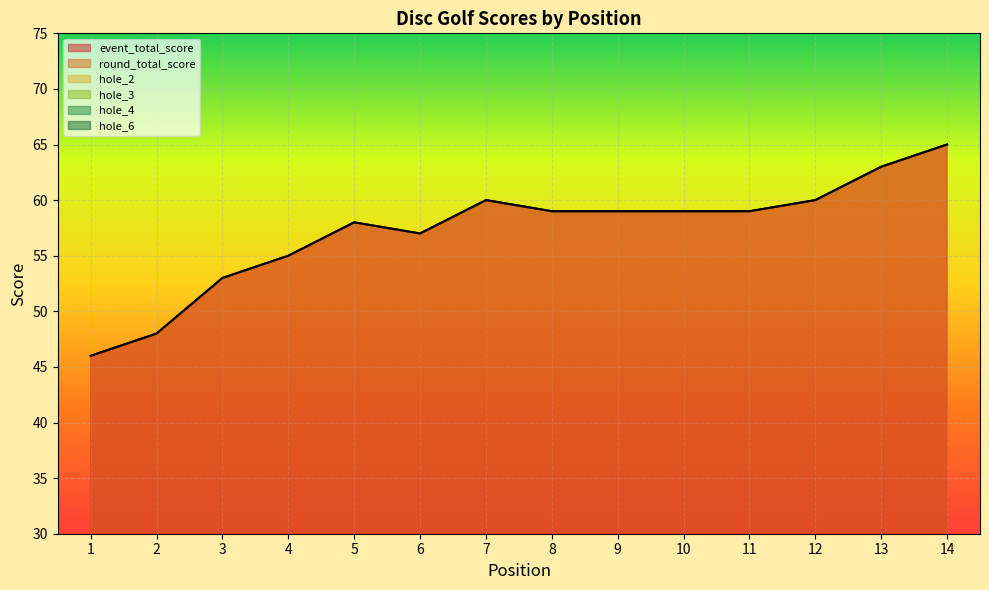

What is the difference between the maximum and minimum values in the hole_4 series?

2